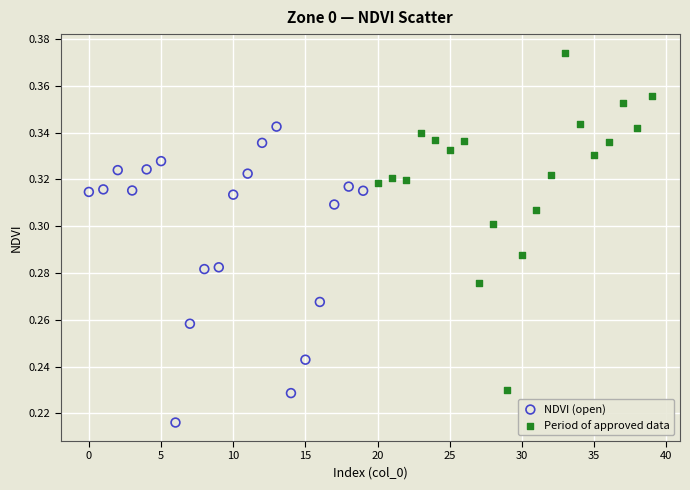

Which series has the widest spread of Y values?

Period of approved data